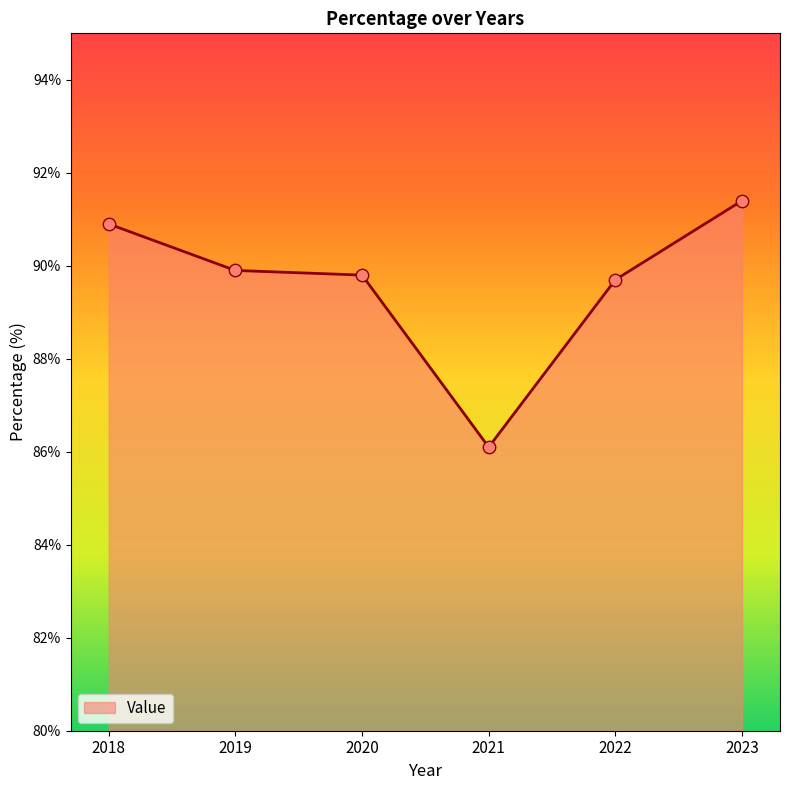

Approximately how many times larger is the value at 2021 compared to 2018?

0.9